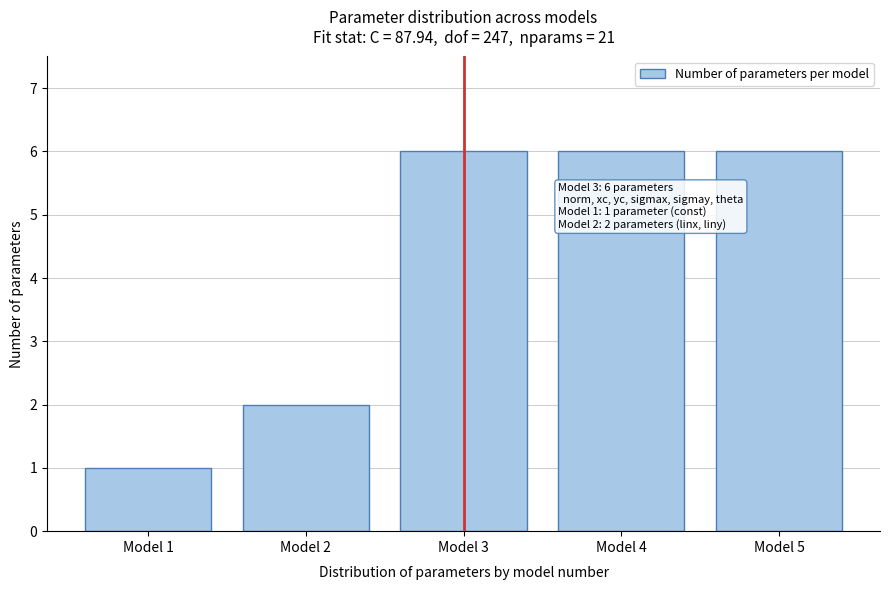

Reading left to right, extract all data points from this chart.

Model 1=1	Model 2=2	Model 3=6	Model 4=6	Model 5=6